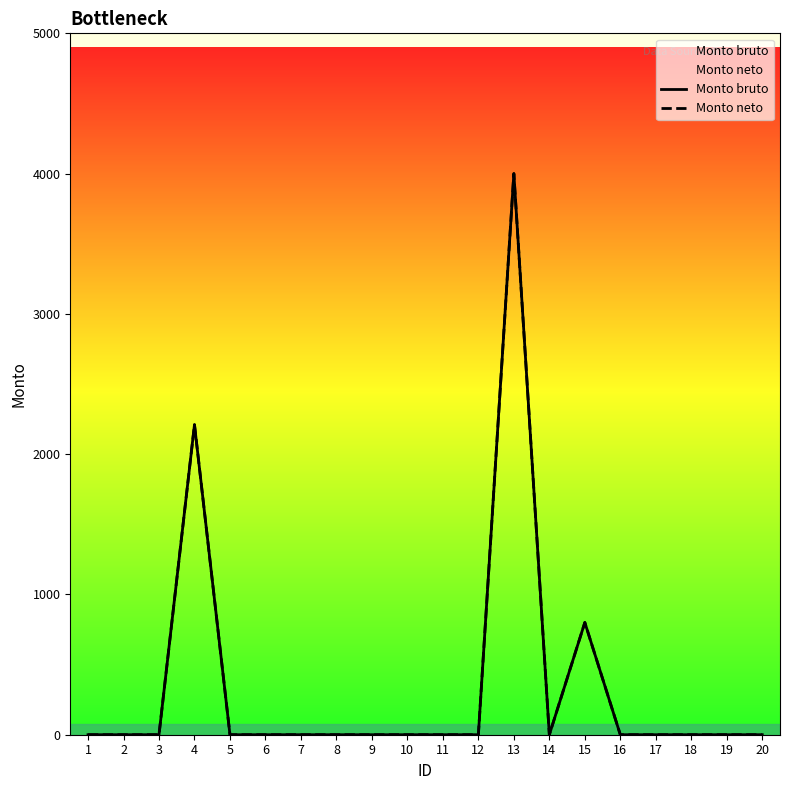

Which has a higher value, 9 or 11?

9